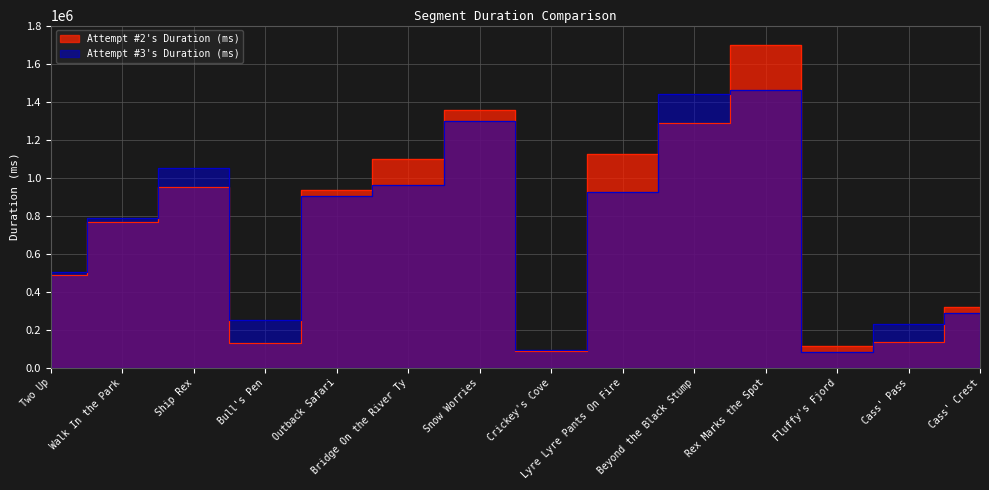

The value of Attempt #2's Duration (ms) at Snow Worries is 1355641. True or false?

True